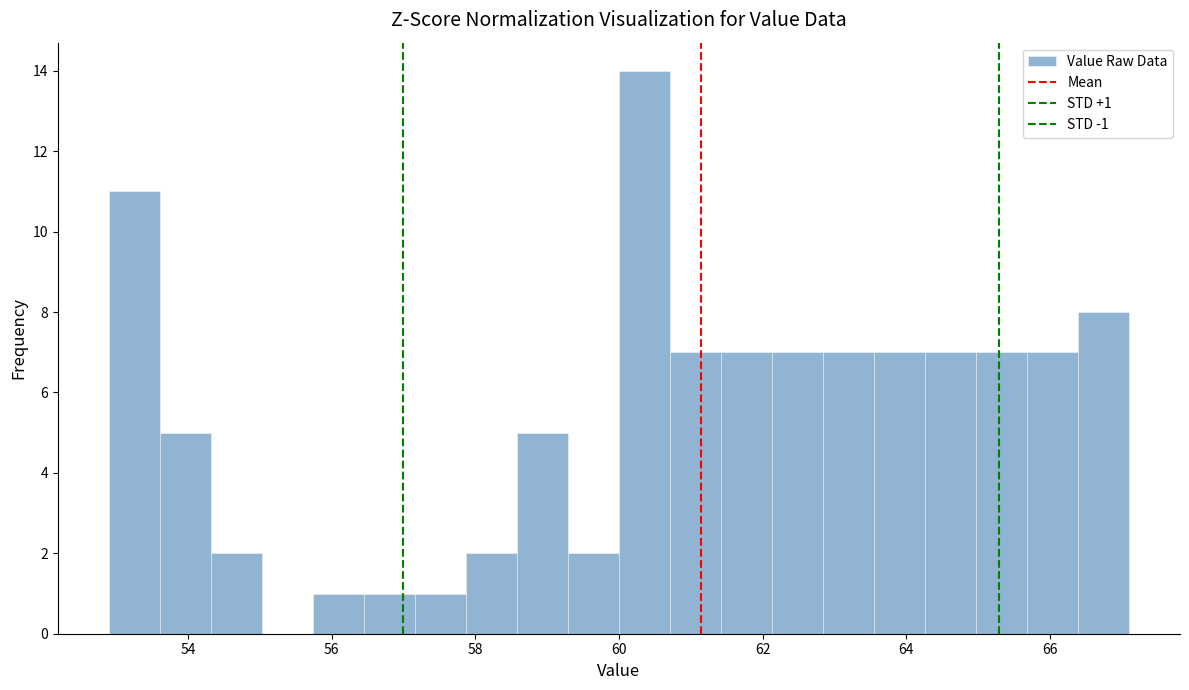

Around what value on the x-axis is the tallest bar? Give the approximate position of its centre, as read against the axis.

60.4